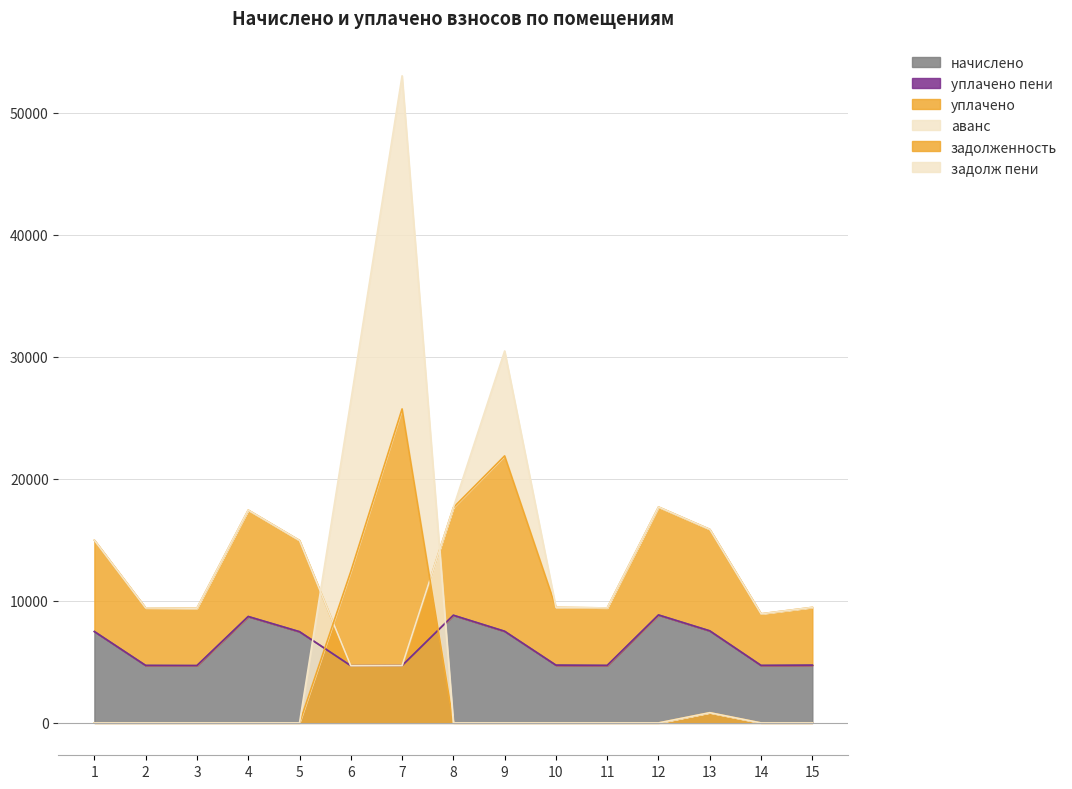

What is the maximum value shown in the chart?

53034.7